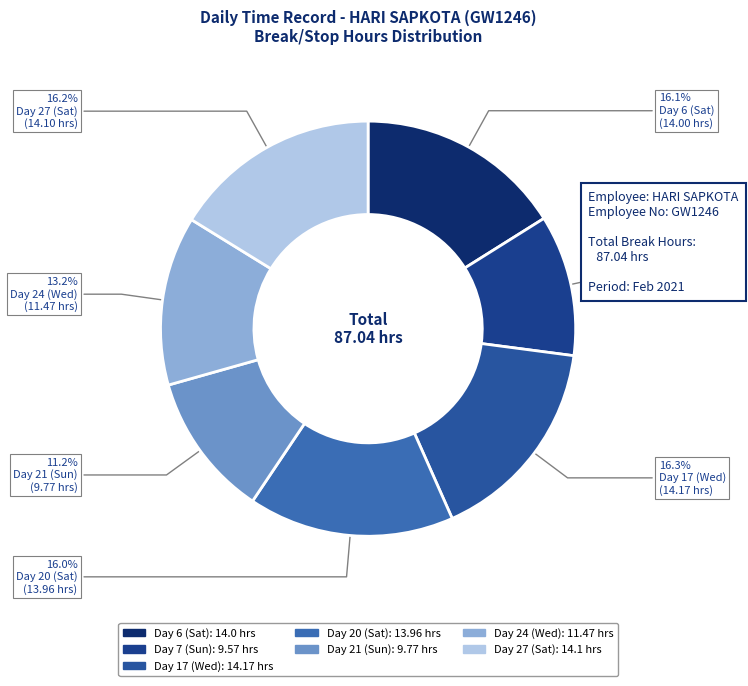

How many segments does this pie chart have?

7